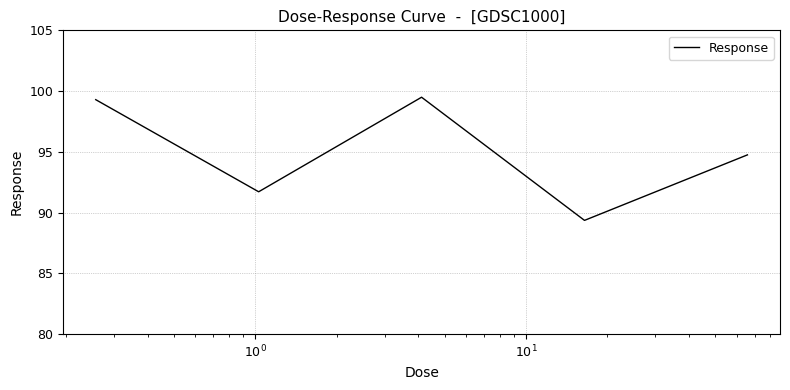

What is the sum of all values?

474.6